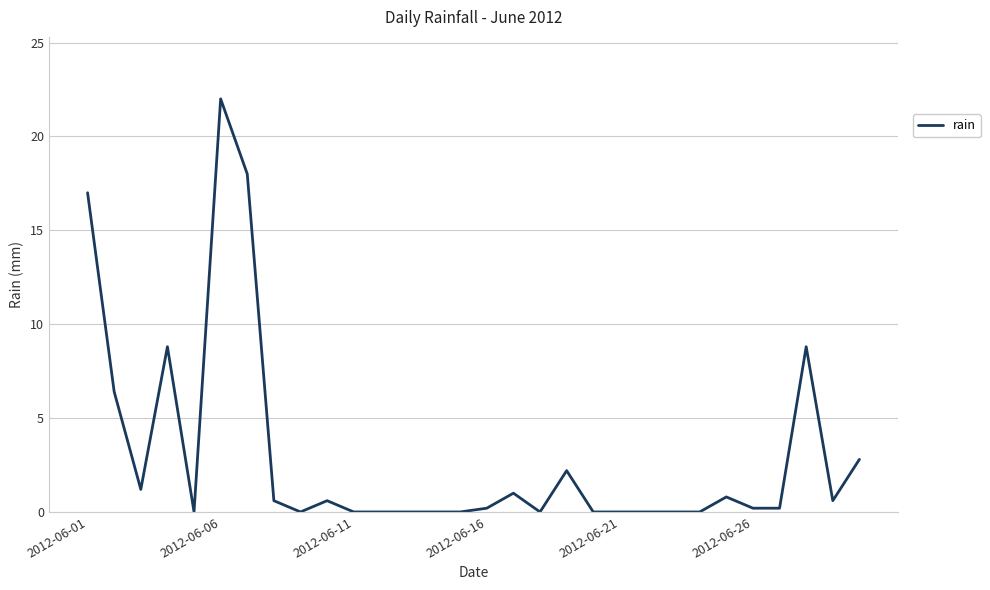

What is the difference between the maximum and minimum values?

22.0